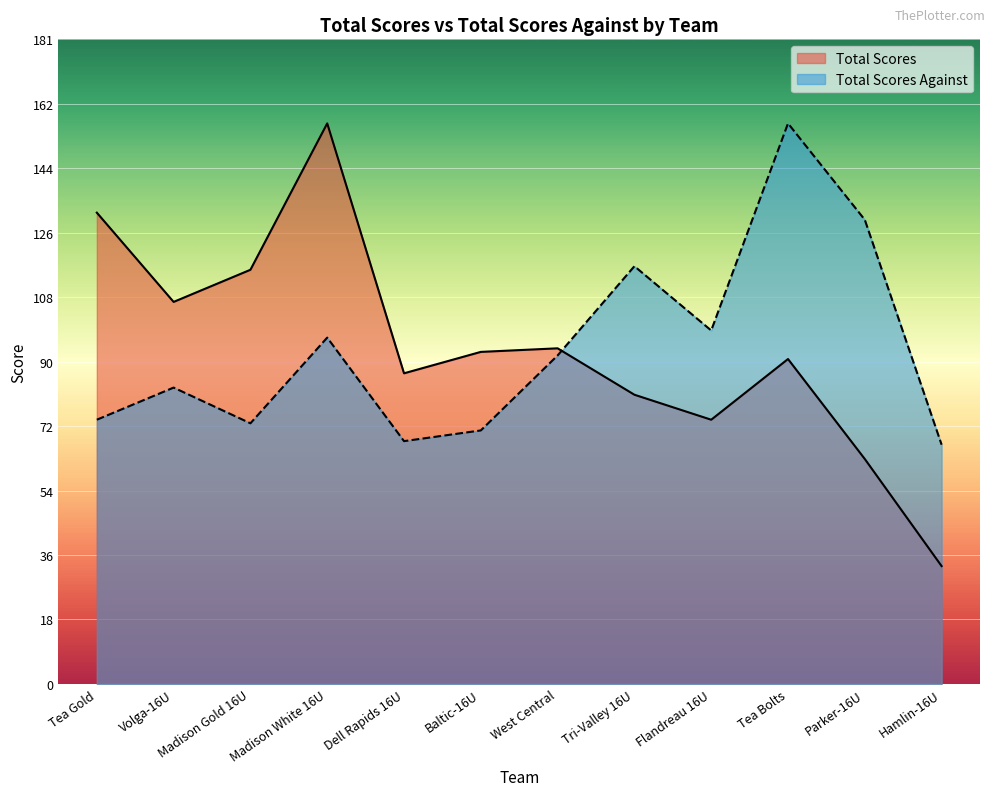

Which series ends up on top after the final intersection of Total Scores Against and Total Scores?

Total Scores Against